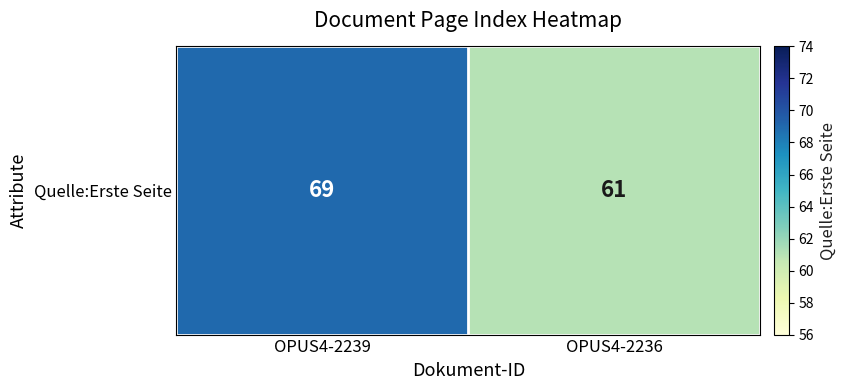

Read the value at OPUS4-2239.

69